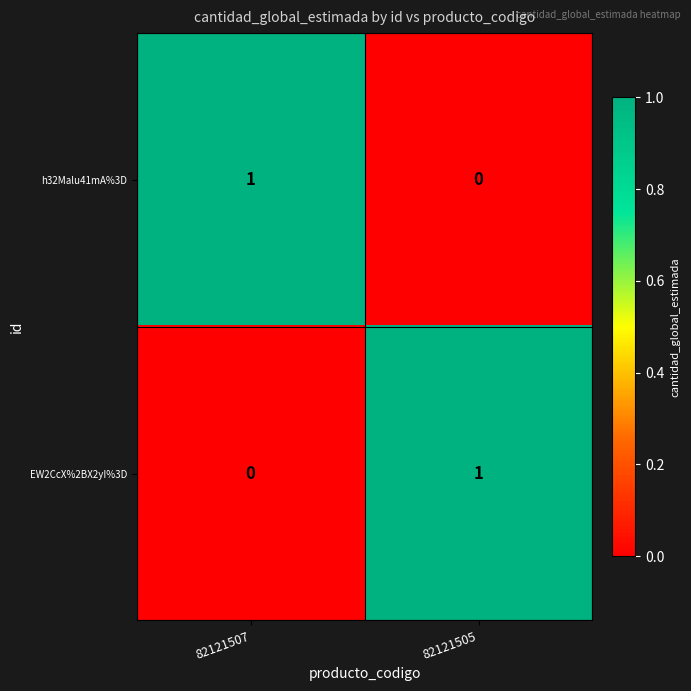

Rank the series at 82121505 from lowest to highest value.

h32Malu41mA%3D, EW2CcX%2BX2yI%3D